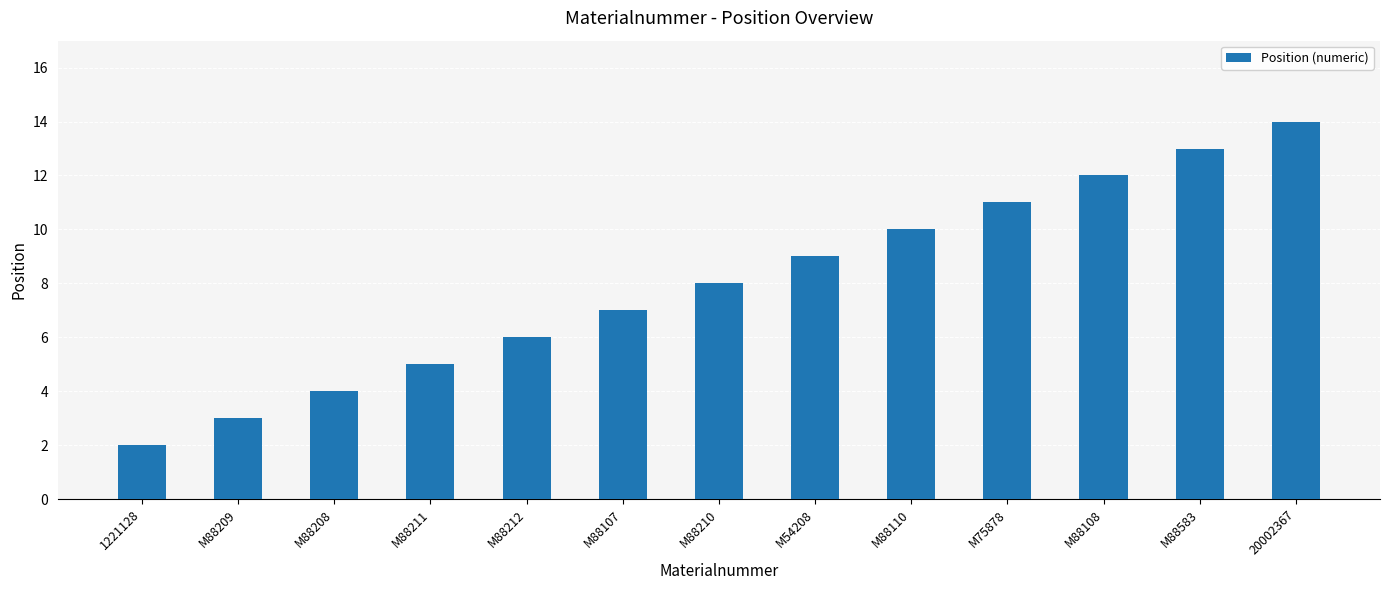

What position from the left is M88110?

9